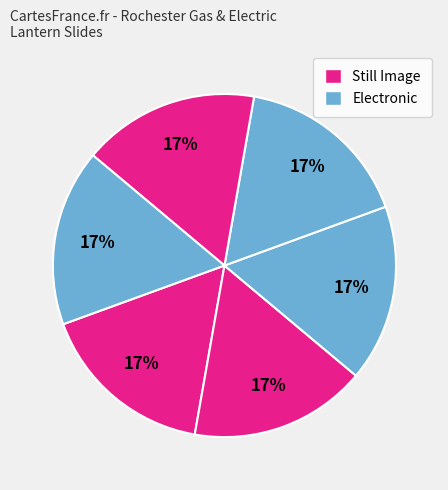

Count the number of slices in the pie.

6